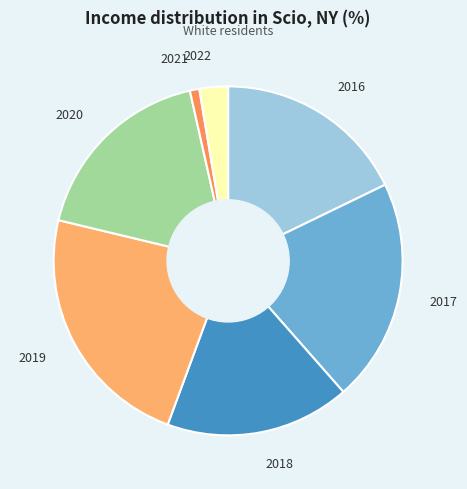

How many segments does this pie chart have?

7